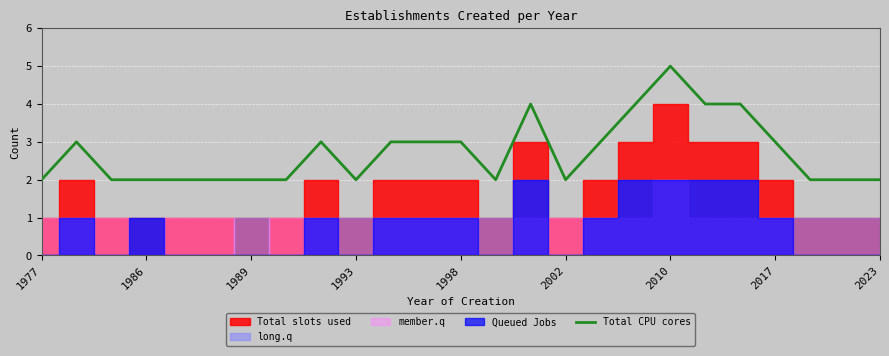

Which category has the highest value in the Total CPU cores series?

2010